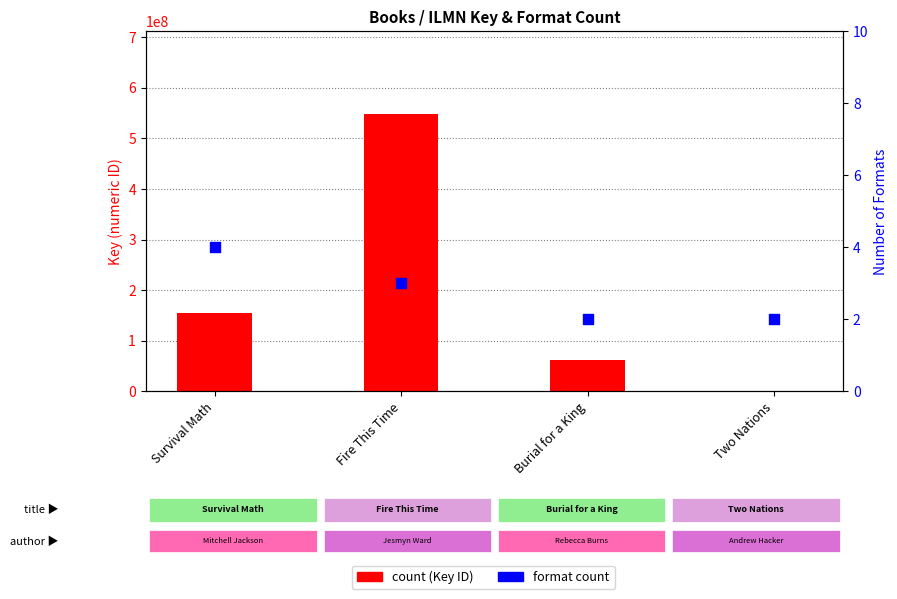

Which series has the largest Y range (max minus min)?

count